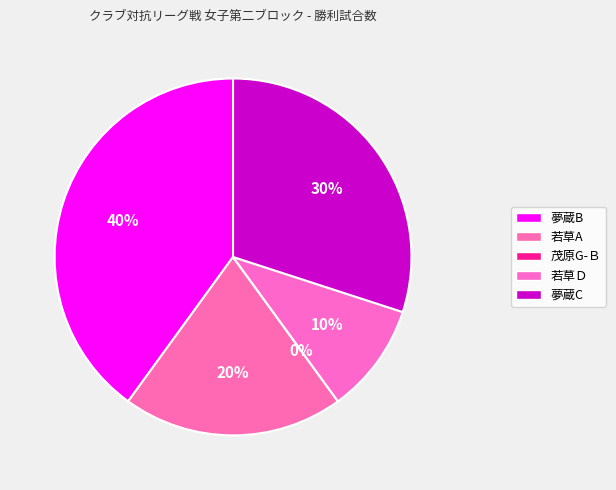

Combined, do 若草Ｄ and 夢蔵C account for over 50%?

No